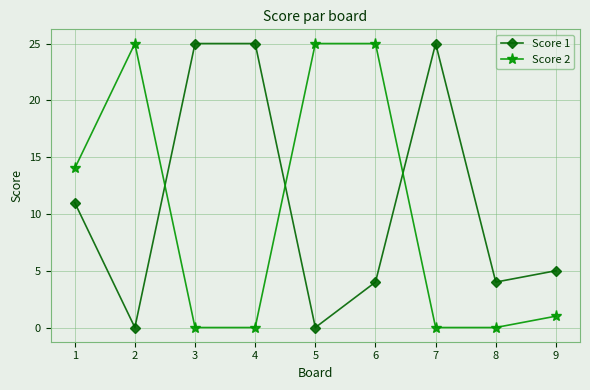

At how many categories does at least one series exceed 24?

6